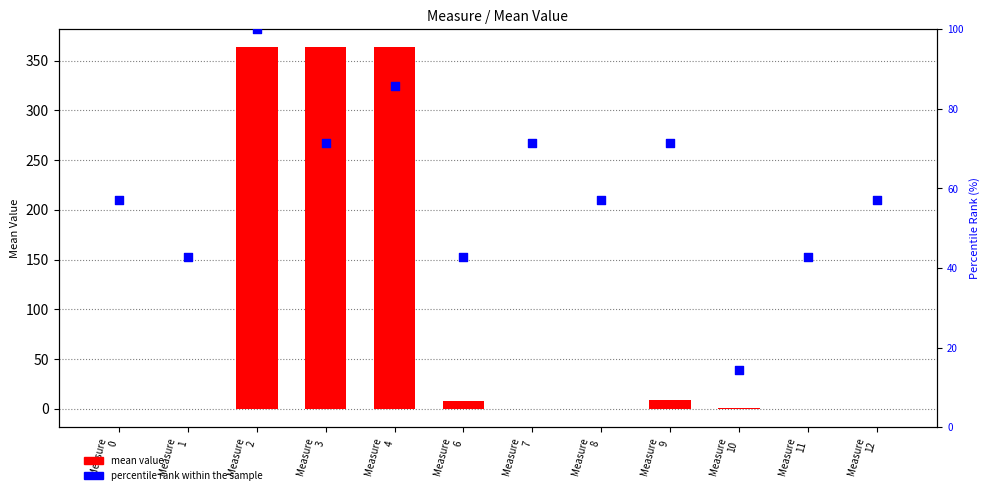

Which series contains the lowest Y value?

mean value